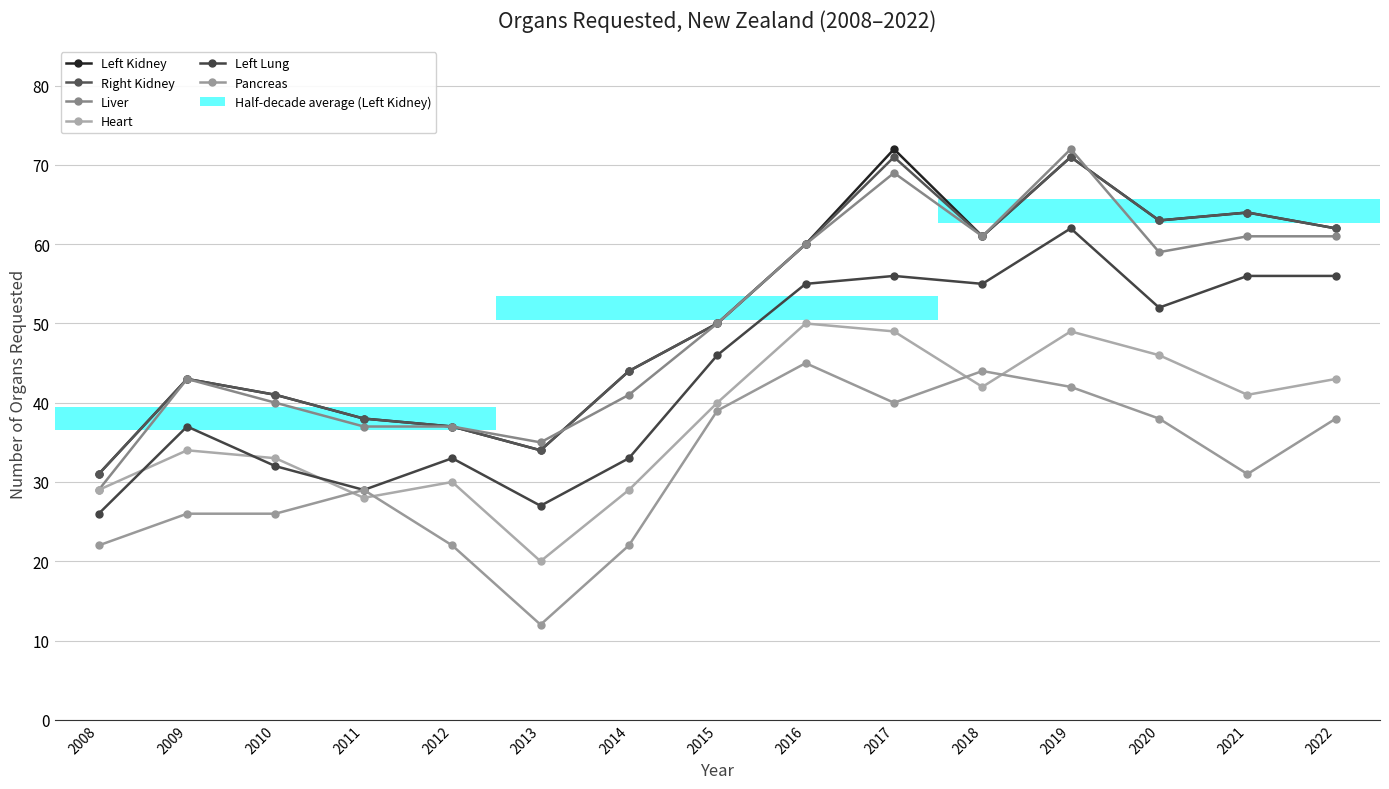

At which label does Right Kidney reach its minimum?

2008